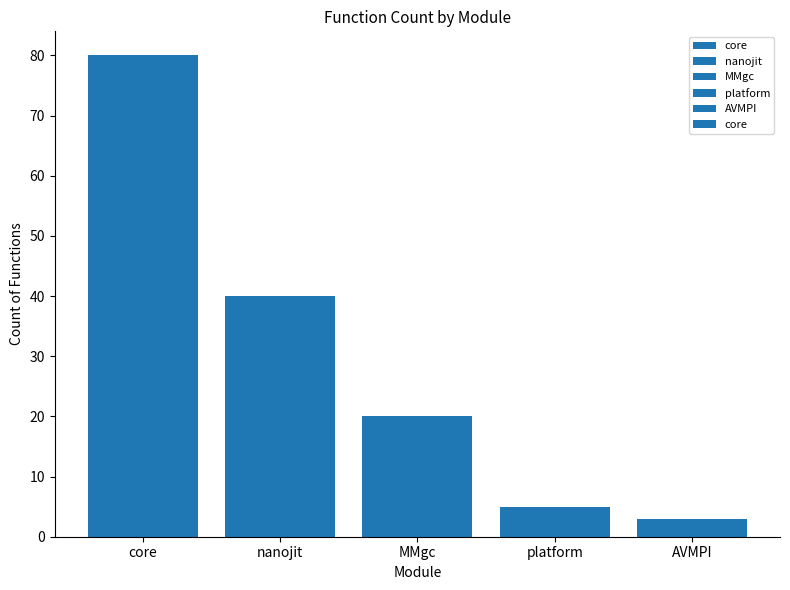

What position from the left is platform?

4